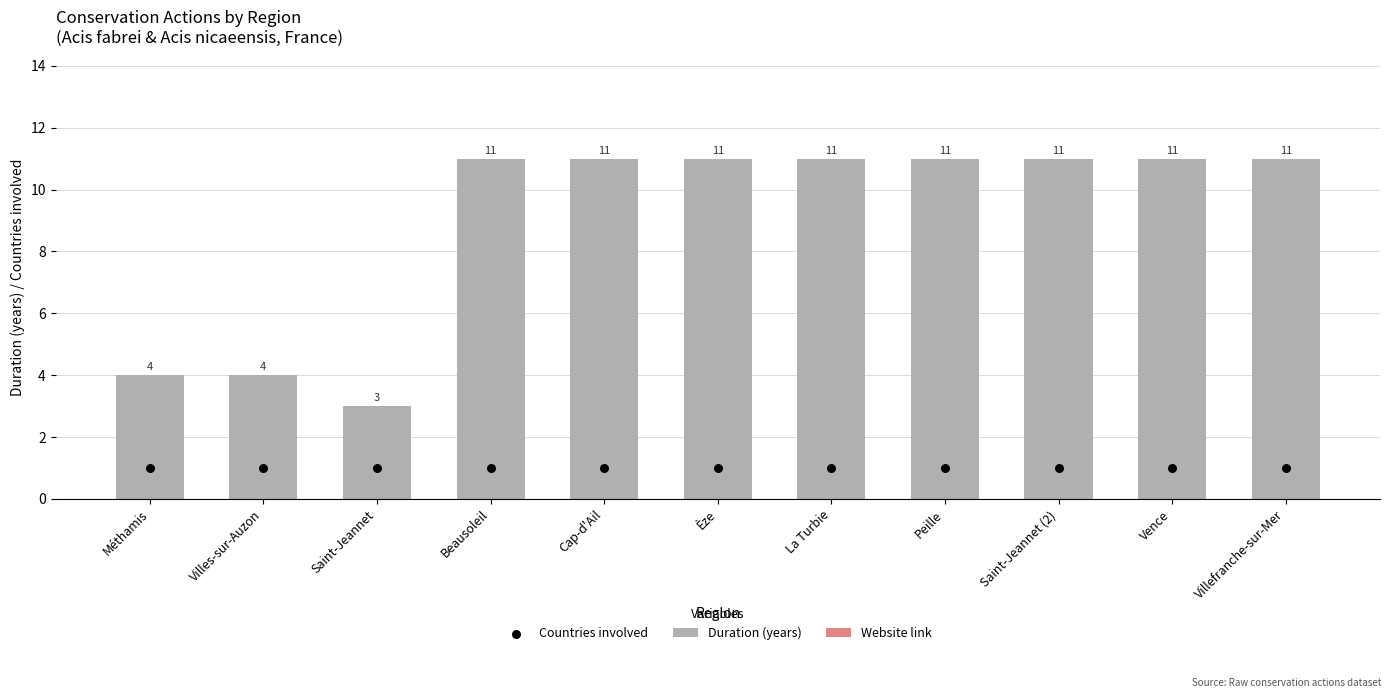

What is the total value across all series at Èze?

12